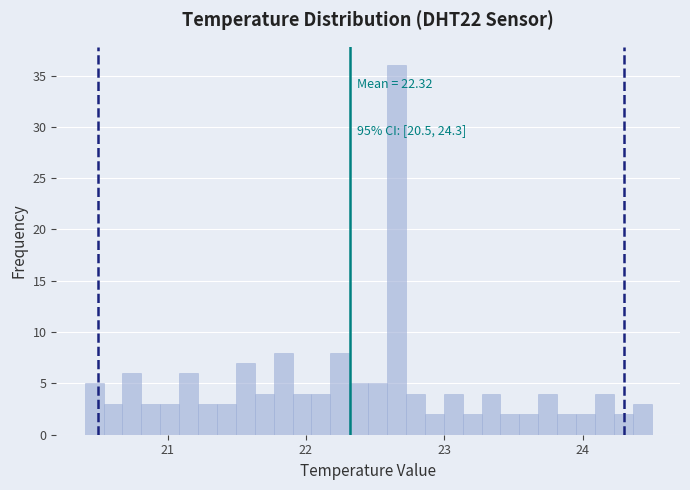

Read against the x-axis, roughly where is the centre of the tallest bar?

22.7